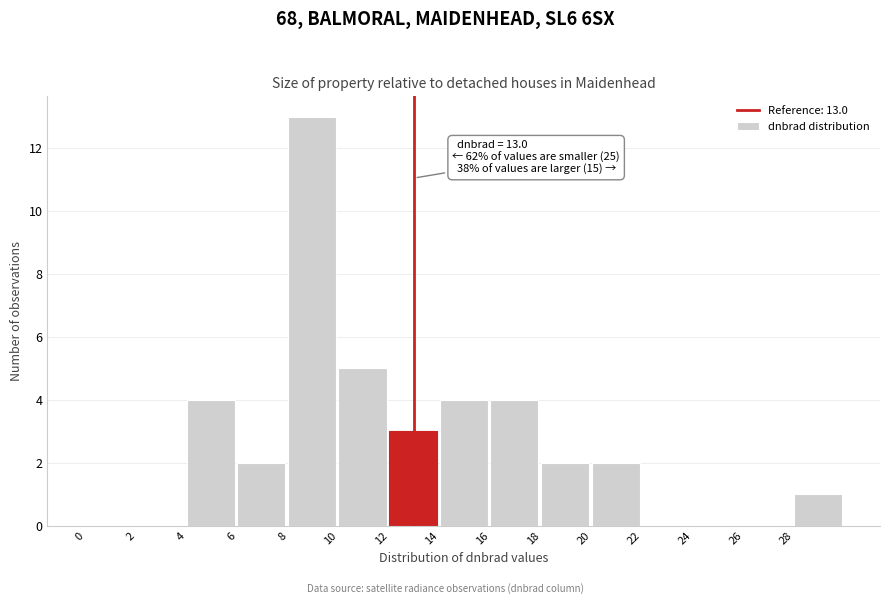

Which range on the x-axis has the tallest bar?

8 to 10